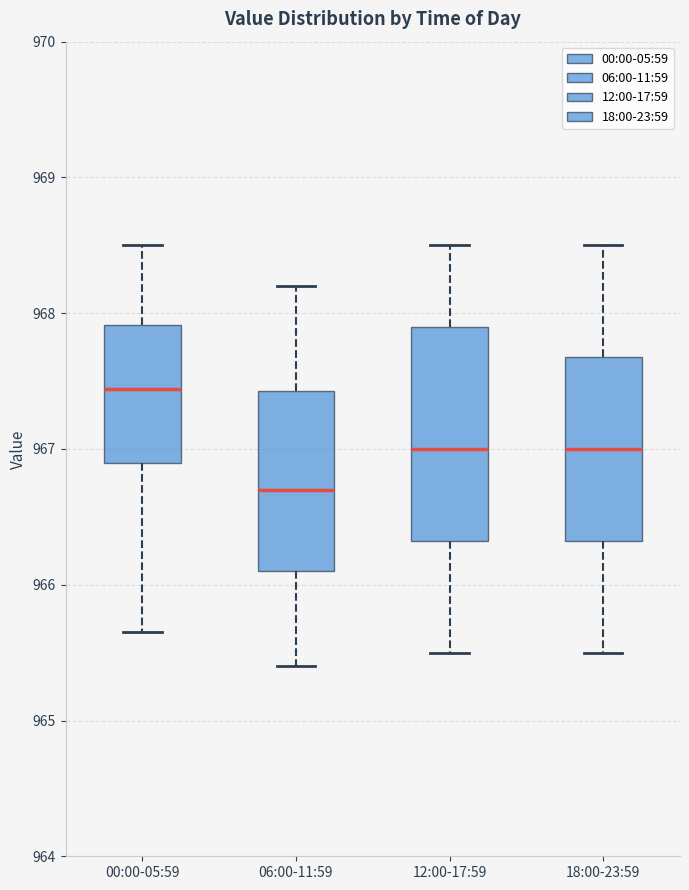

Comparing the boxes themselves (not the whiskers), which one is the tallest?

12:00-17:59